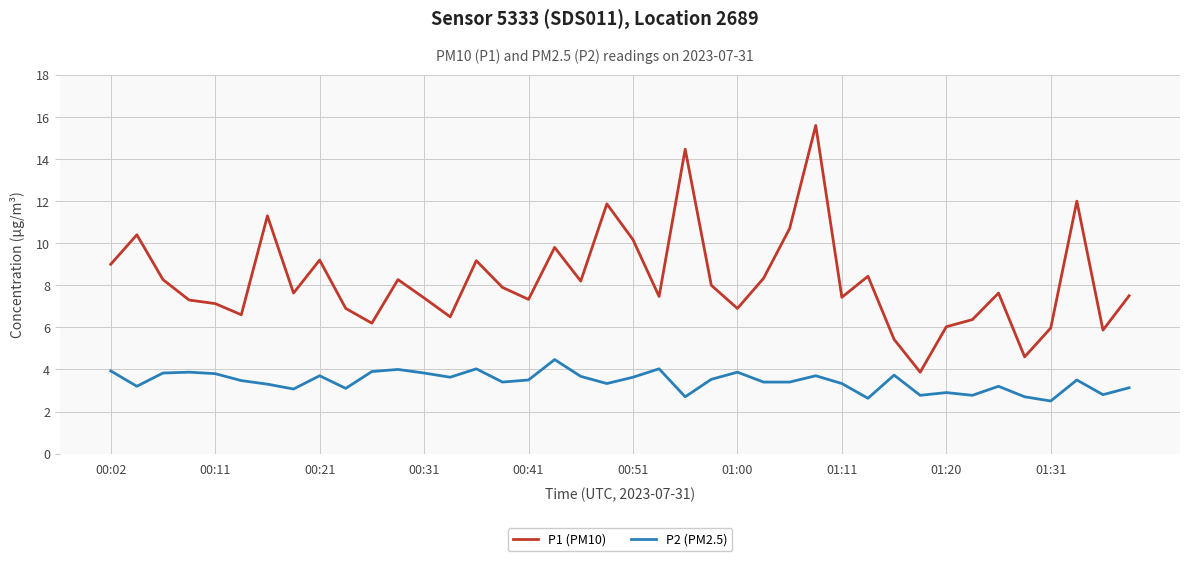

What is the highest value of the P1 (PM10) series?

15.6